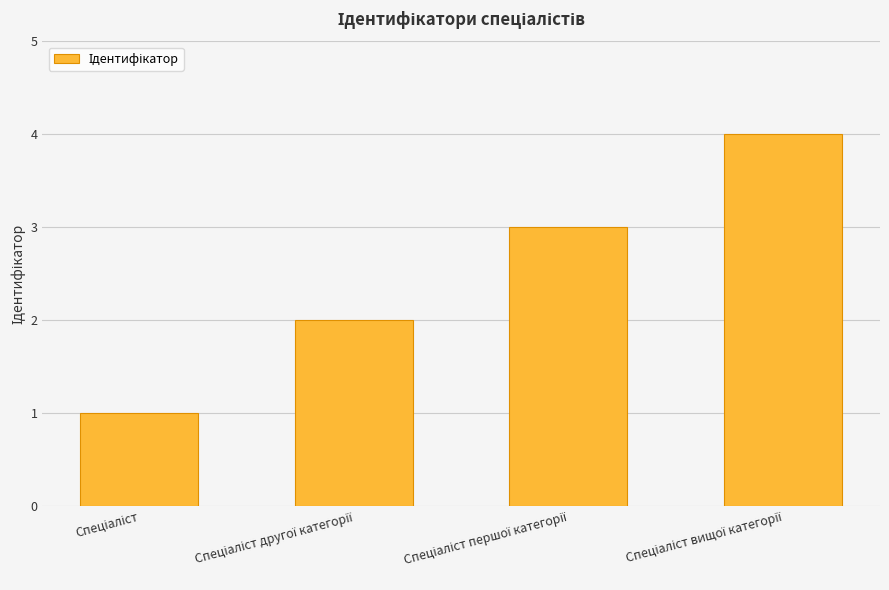

What is the sum of all values?

10